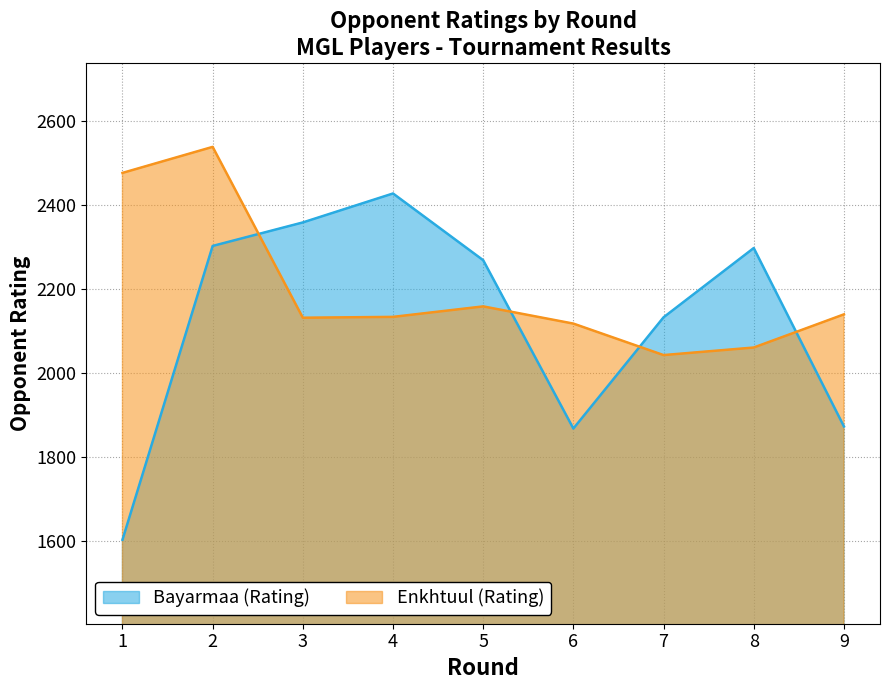

How many categories are shown in the chart?

9